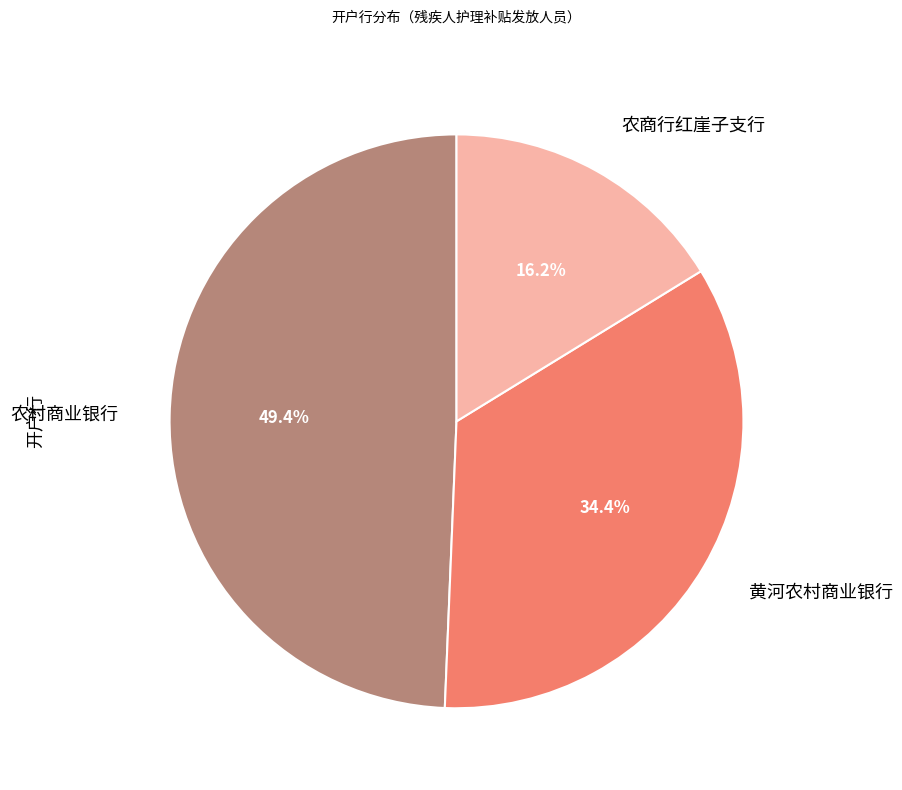

Is there a majority slice in this chart?

No